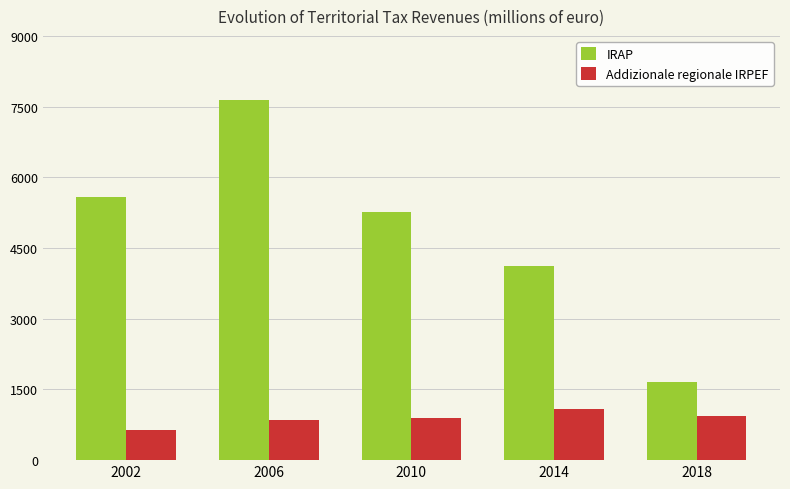

Which category has the lowest value in the IRAP series?

2018